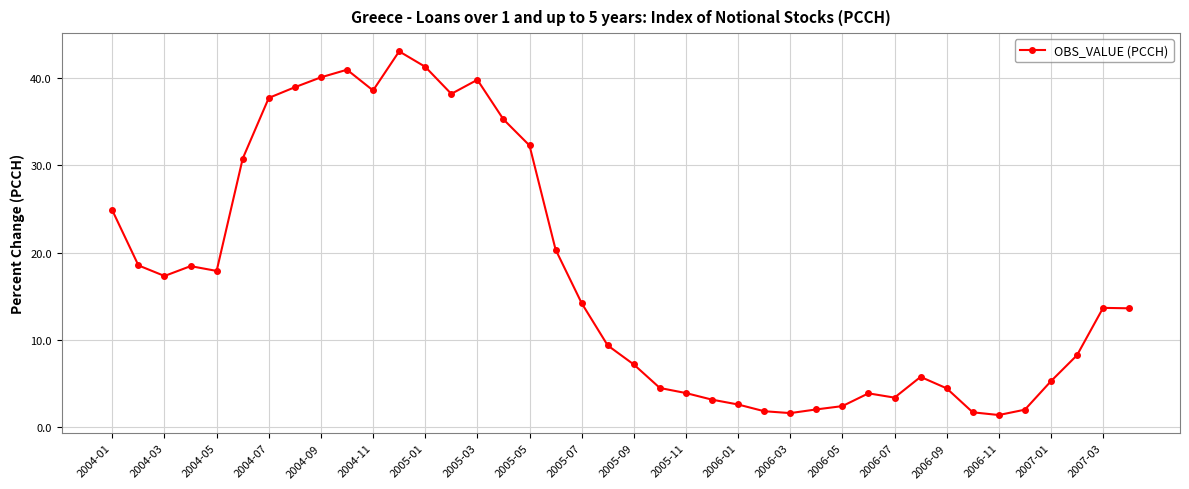

What is the smallest value displayed?

1.3